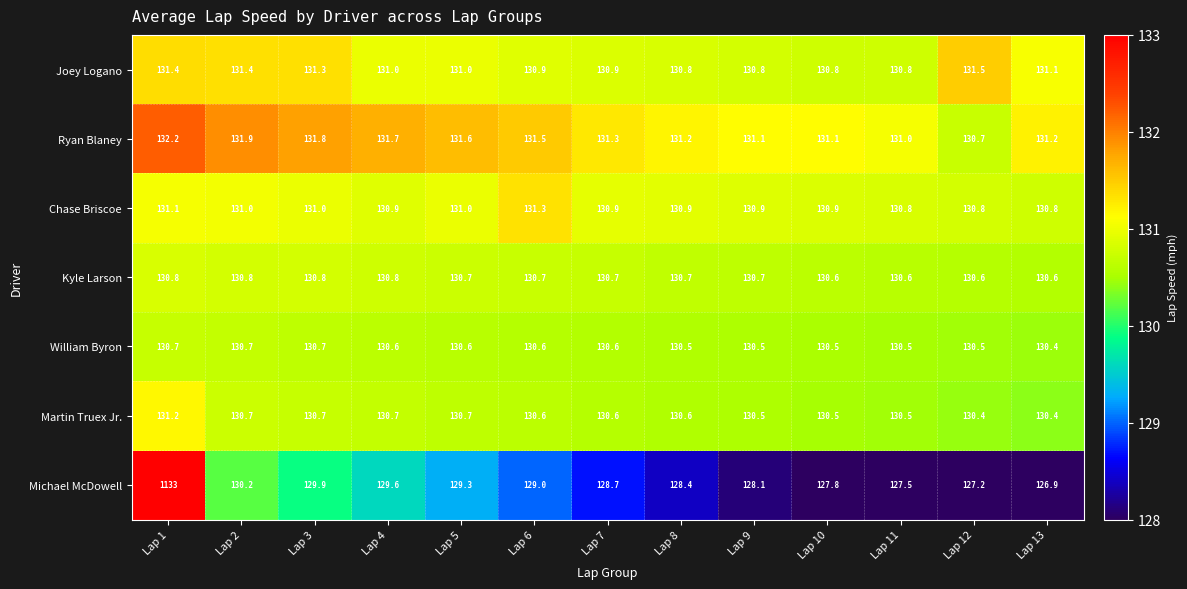

What is the minimum value for Kyle Larson?

130.6